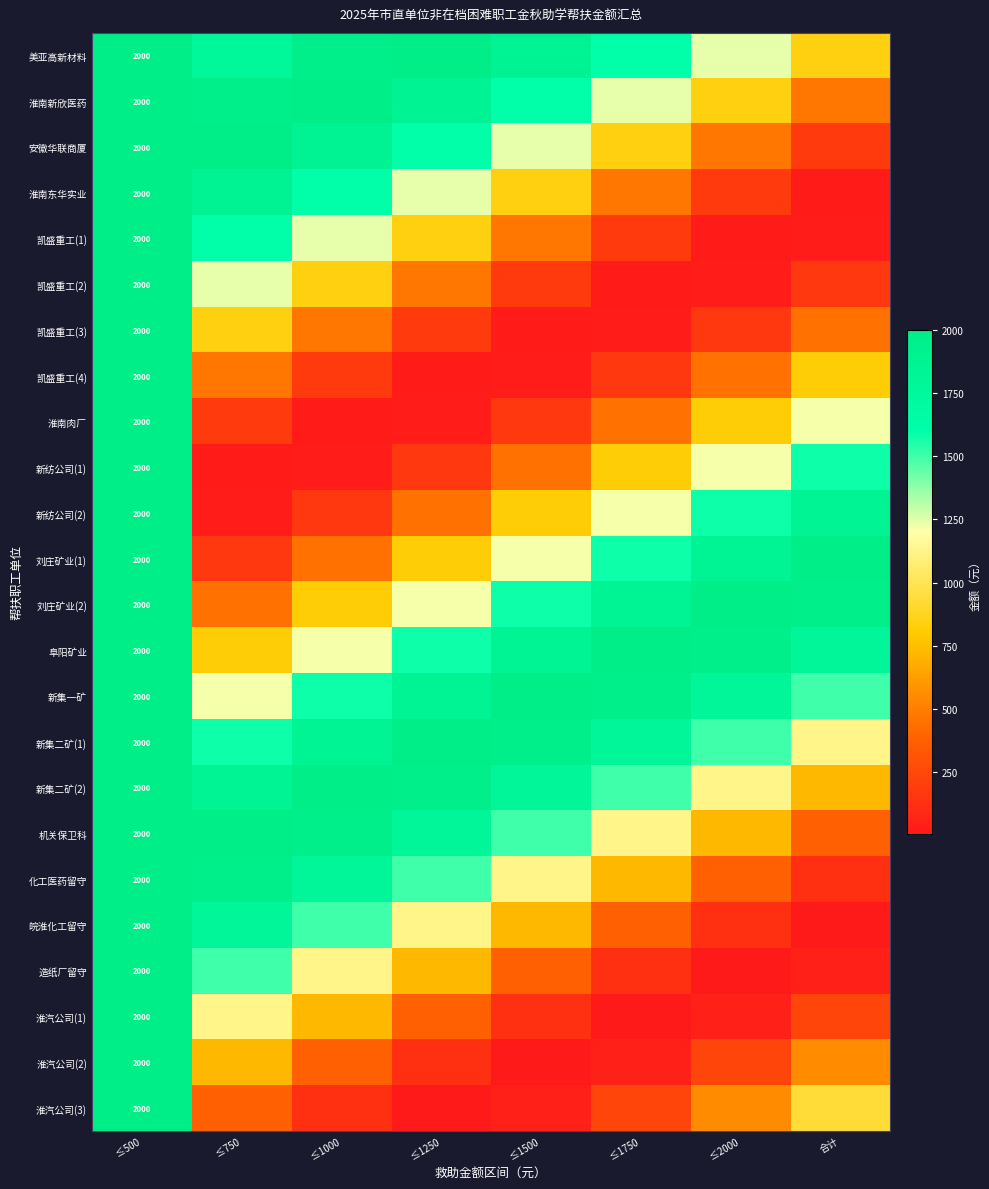

Where does the 刘庄矿业(1) series first go above 1578?

≤500